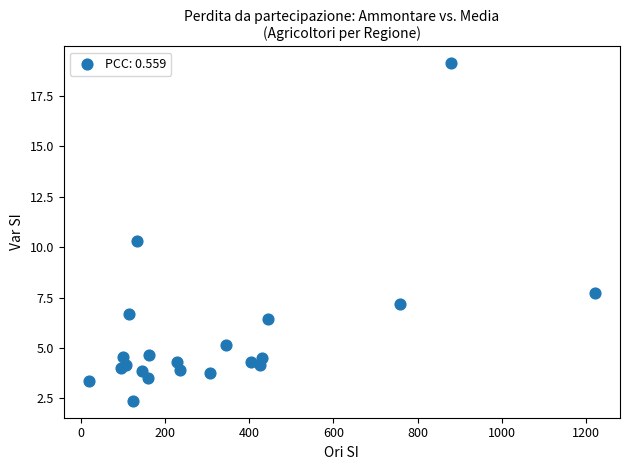

What Y value in the scatter plot is closest to 10?

10.3